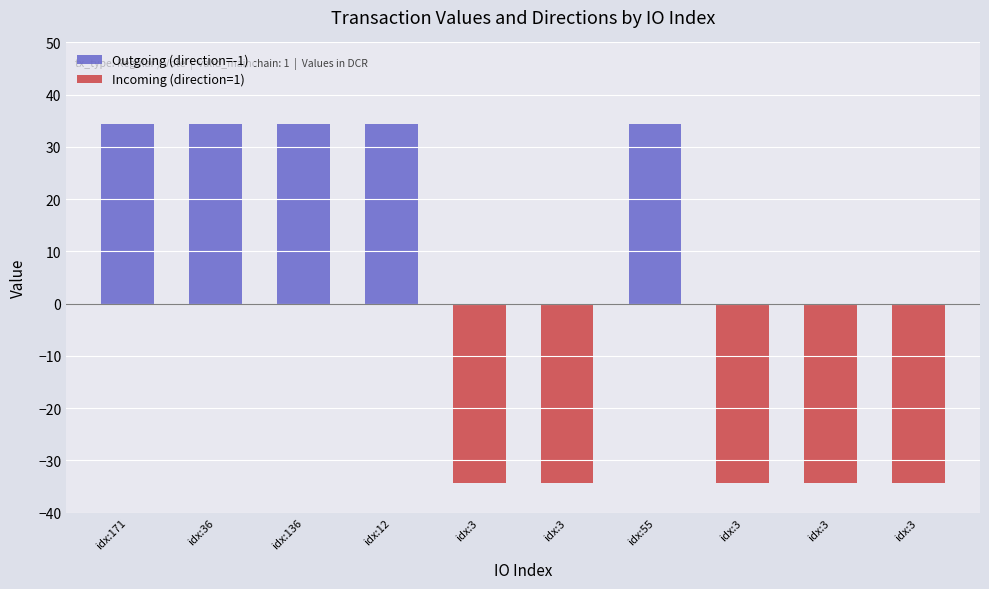

What is the label of the 9th bar from the right?

idx:36